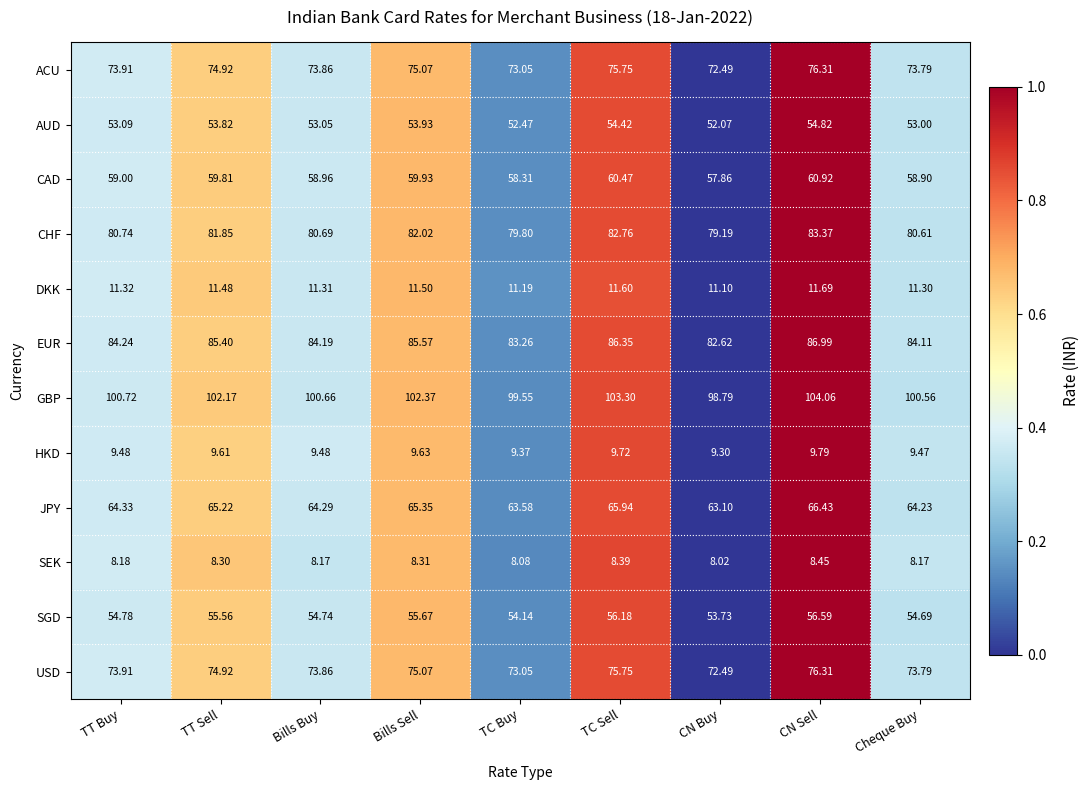

Where is SEK nearest to the value 8?

CN Buy